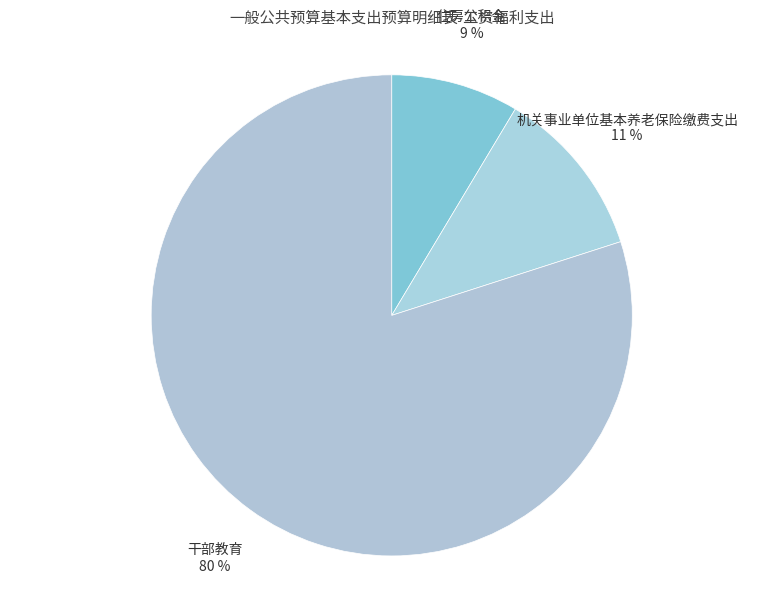

Which slice is the smallest?

住房公积金